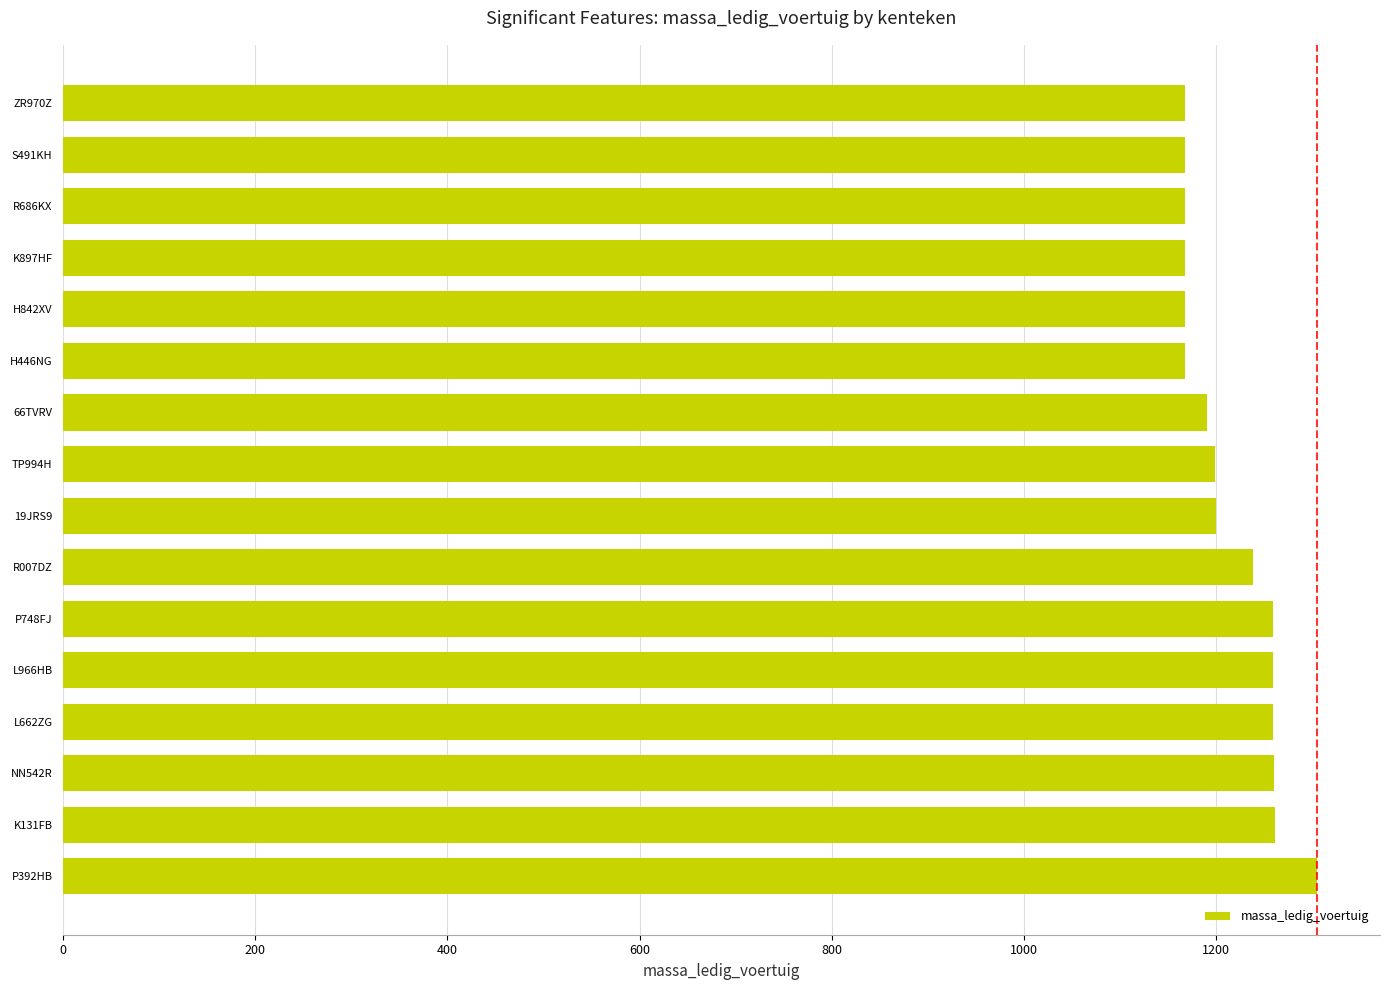

What is the minimum value shown in the chart?

1167